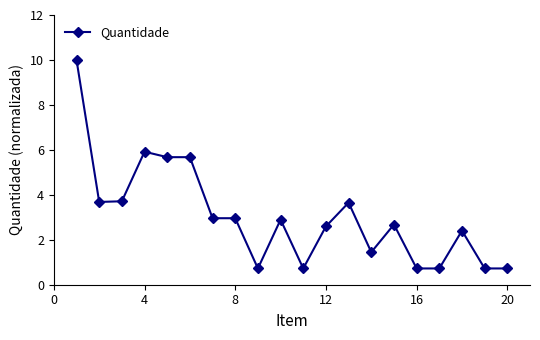

What is the minimum value shown in the chart?

0.7